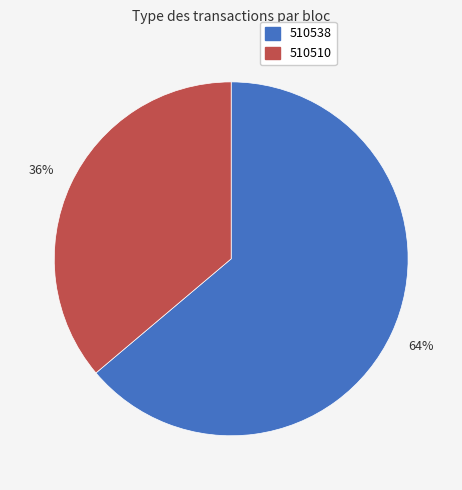

What is the largest slice in the pie chart?

510538